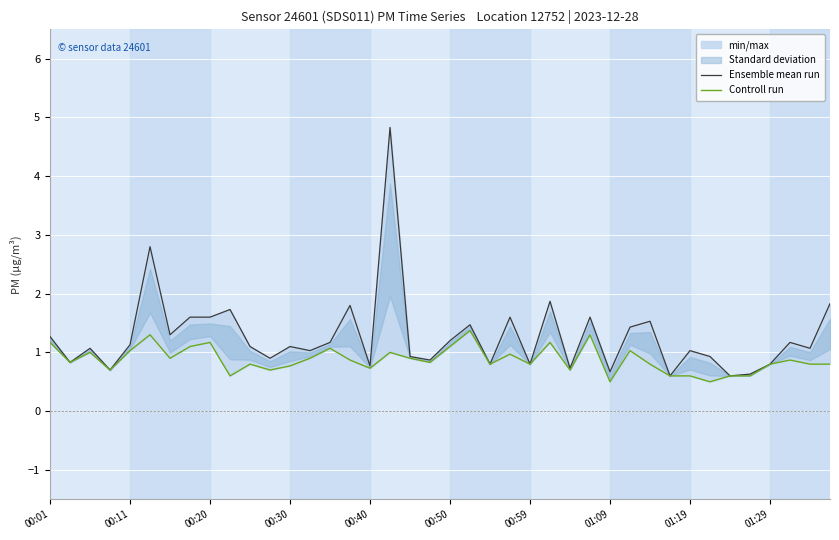

How many categories are shown in the chart?

40